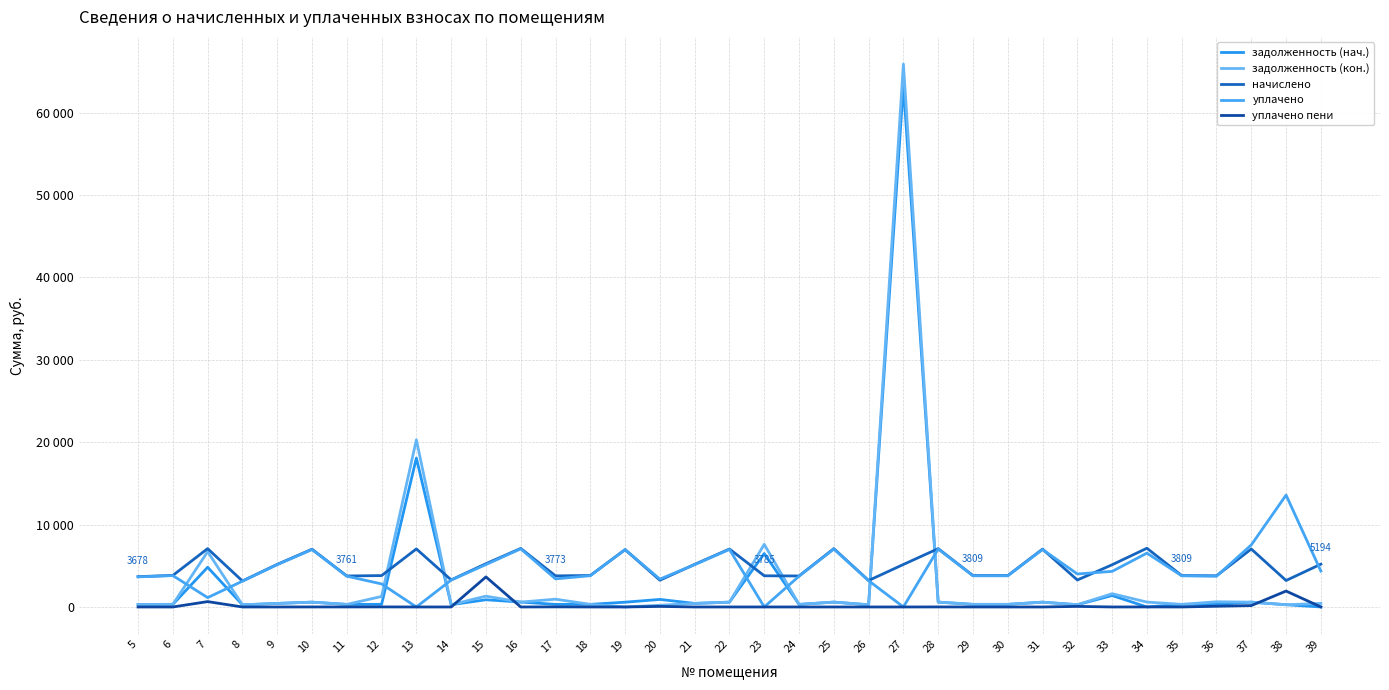

Is this an area chart (filled region under the line)?

No